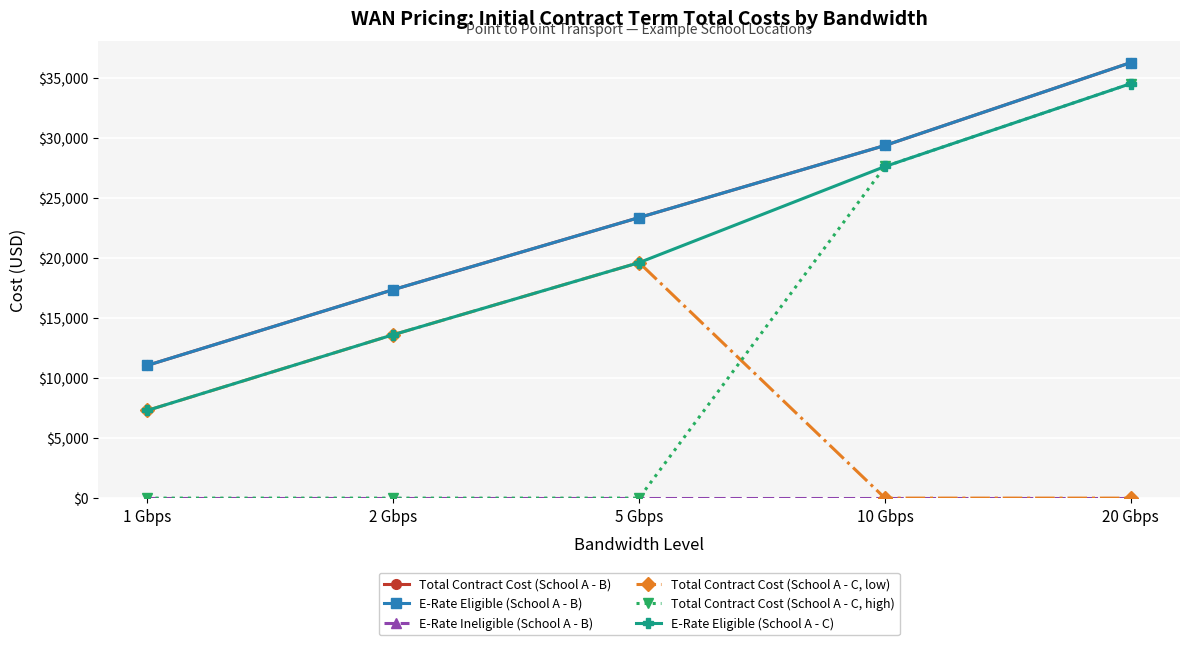

Is this an area chart (filled region under the line)?

No